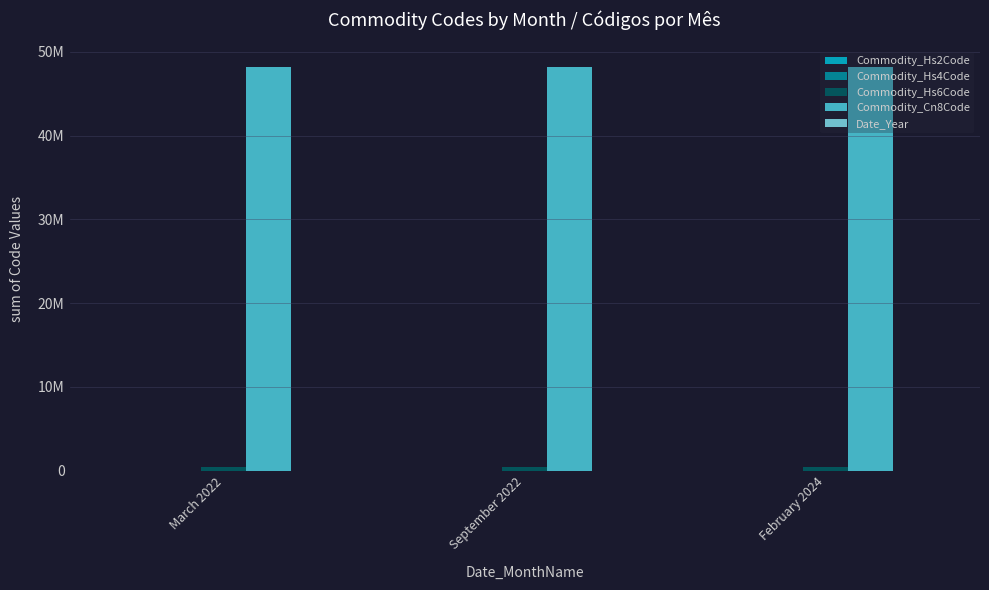

Which series has the largest total across all categories?

Commodity_Cn8Code